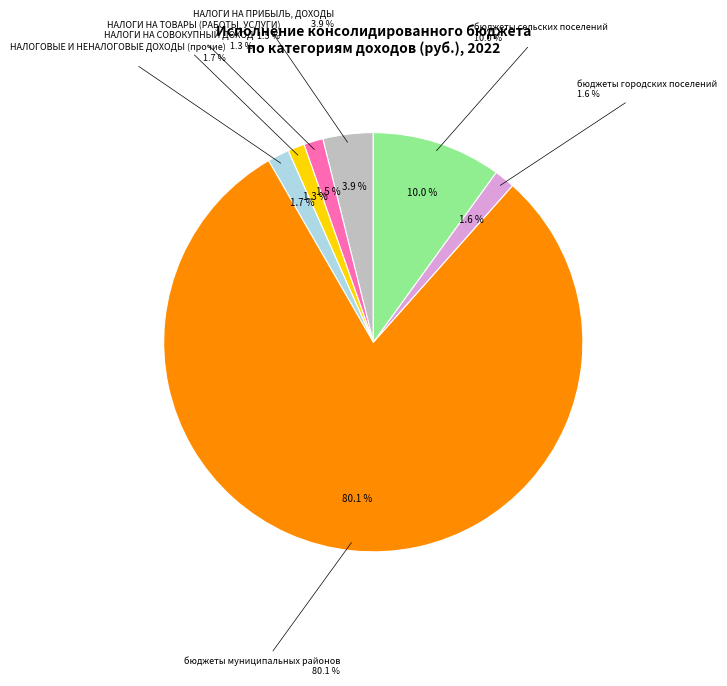

To the nearest percent, what percentage of the pie is бюджеты городских поселений?

2%